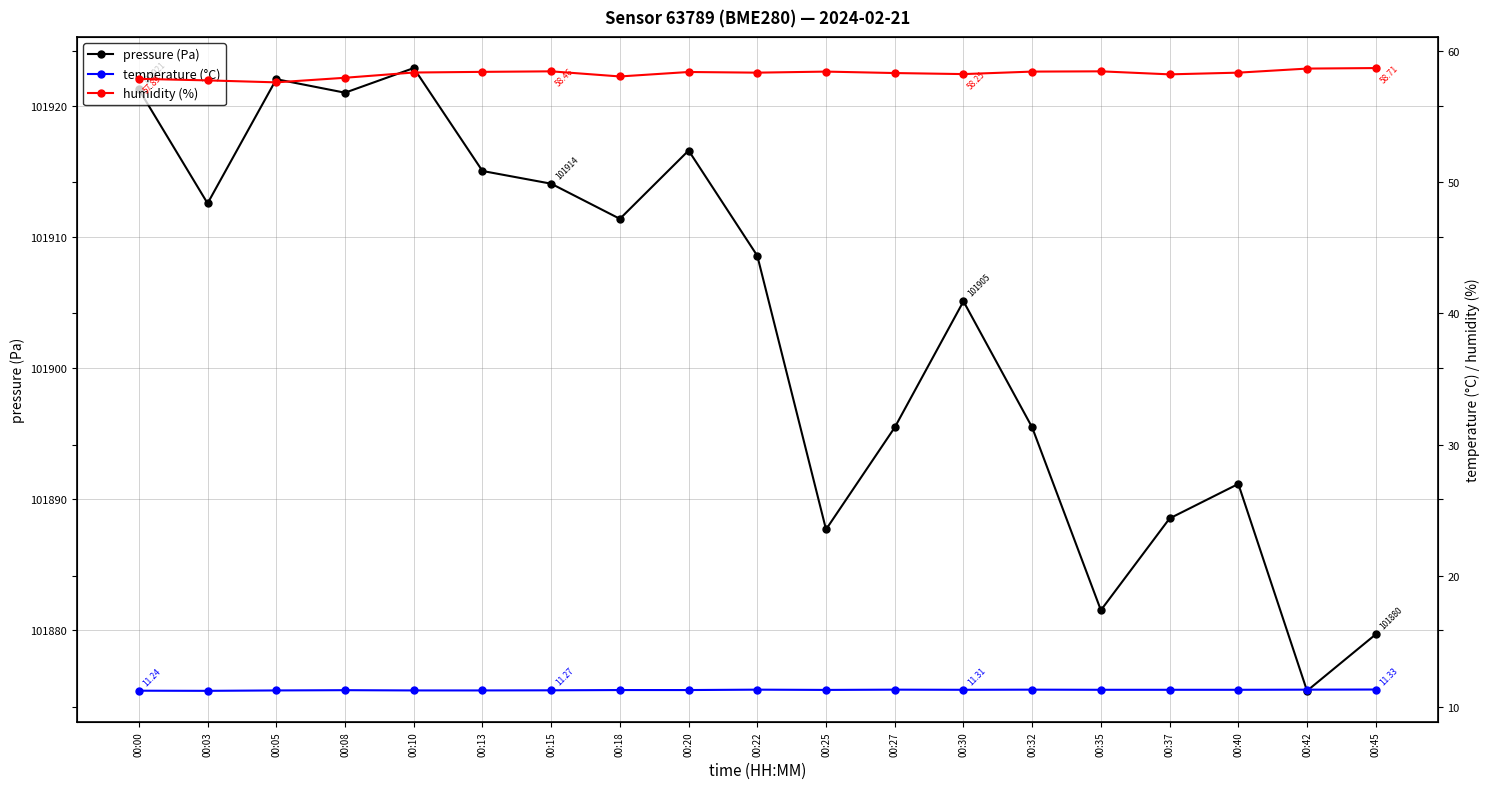

Reading left to right, transcribe all the data shown in this chart.

pressure (Pa): 00:00=101921.2	00:03=101912.6	00:05=101922.0	00:08=101921.0	00:10=101922.9	00:13=101915.0	00:15=101914.1	00:18=101911.4	00:20=101916.6	00:22=101908.6	00:25=101887.7	00:27=101895.5	00:30=101905.1	00:32=101895.5	00:35=101881.5	00:37=101888.5	00:40=101891.2	00:42=101875.4	00:45=101879.7
temperature (°C): 00:00=11.2	00:03=11.2	00:05=11.3	00:08=11.3	00:10=11.3	00:13=11.3	00:15=11.3	00:18=11.3	00:20=11.3	00:22=11.3	00:25=11.3	00:27=11.3	00:30=11.3	00:32=11.3	00:35=11.3	00:37=11.3	00:40=11.3	00:42=11.3	00:45=11.3
humidity (%): 00:00=57.9	00:03=57.8	00:05=57.6	00:08=58.0	00:10=58.4	00:13=58.4	00:15=58.5	00:18=58.1	00:20=58.4	00:22=58.4	00:25=58.4	00:27=58.3	00:30=58.2	00:32=58.4	00:35=58.5	00:37=58.2	00:40=58.4	00:42=58.7	00:45=58.7